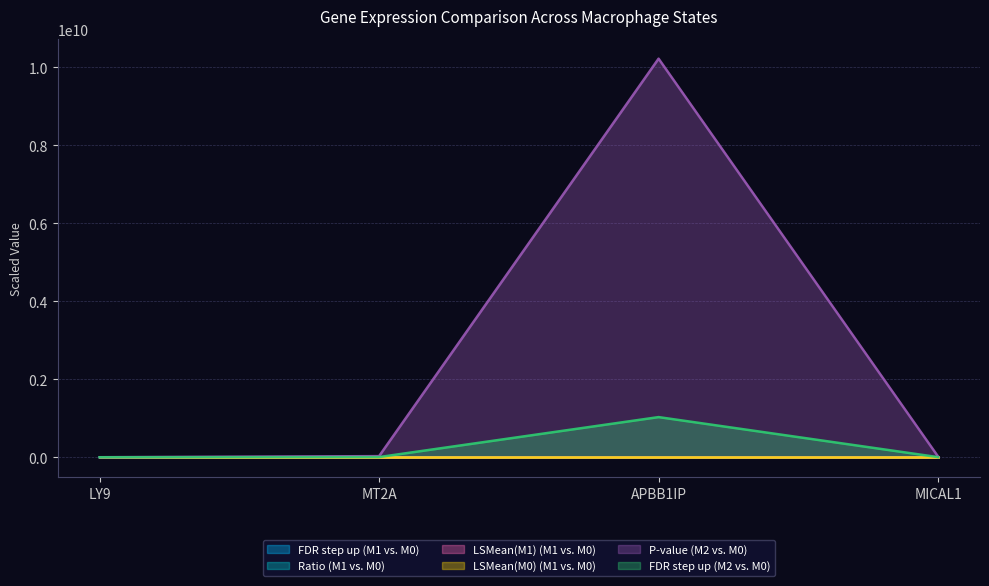

Is it true that P-value (M2 vs. M0) equals 7.6 at LY9?

True